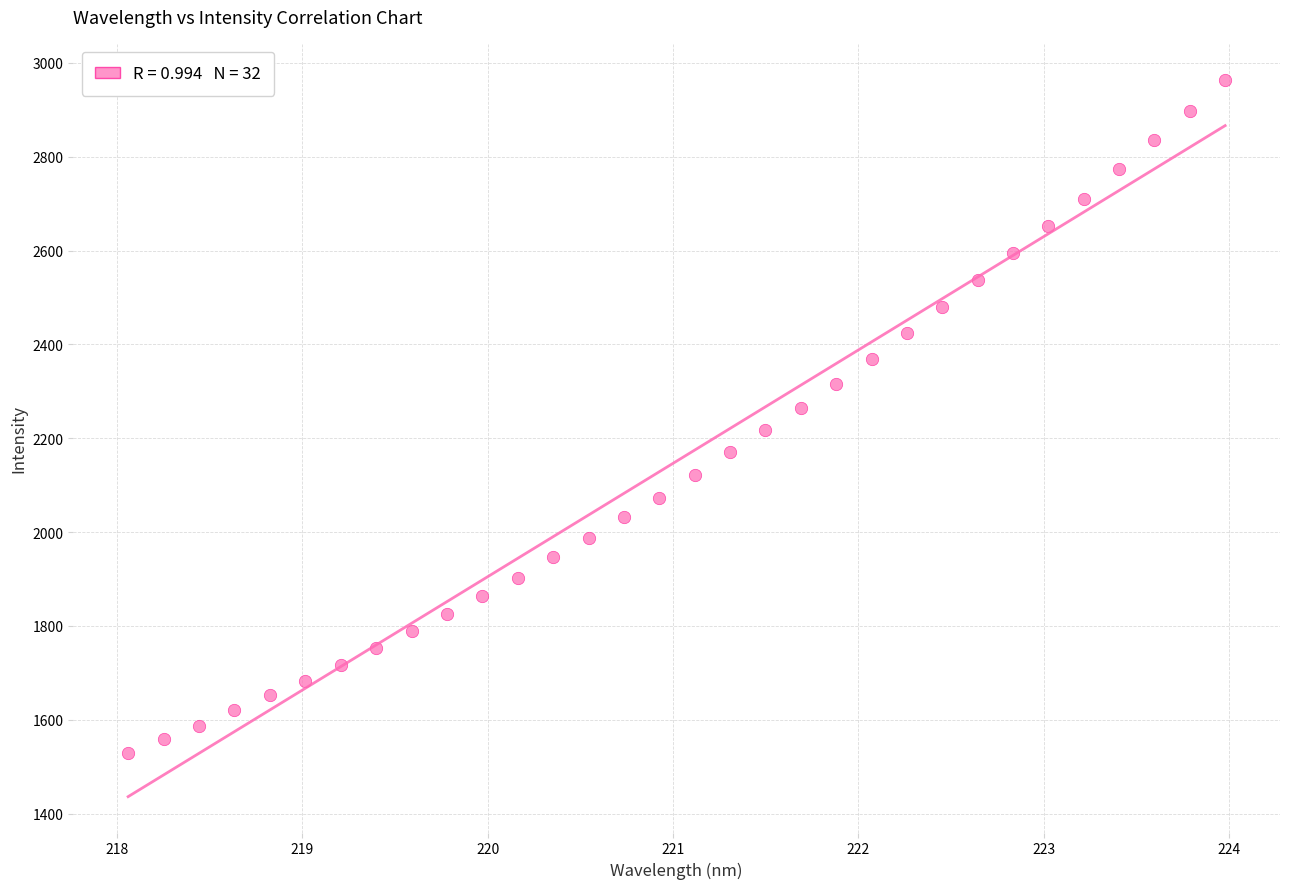

What is the range of X values (max minus min)?

5.9